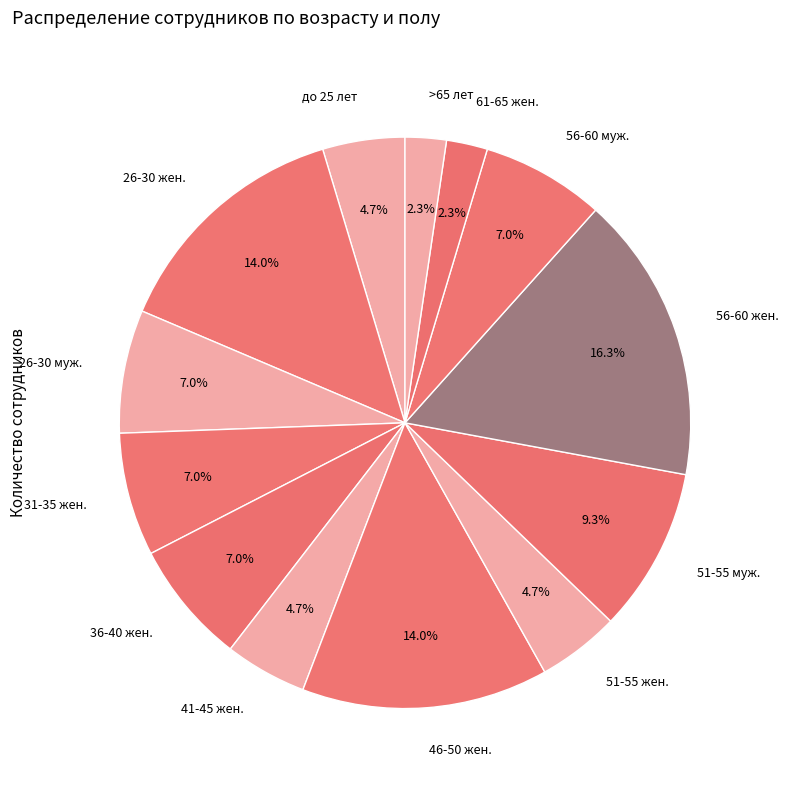

Which category has the biggest portion of the pie?

56-60 жен.